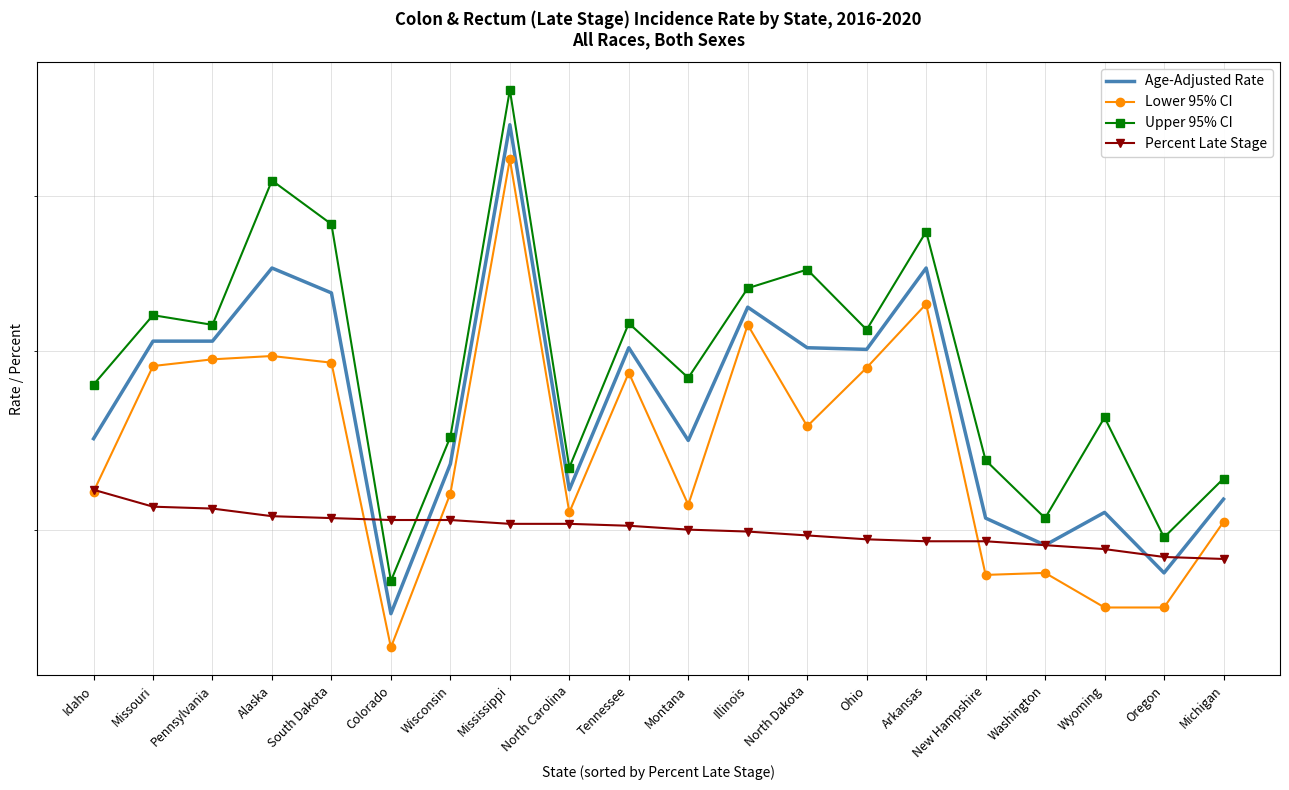

Is it true that Upper 95% CI equals 36.3 at Tennessee?

False